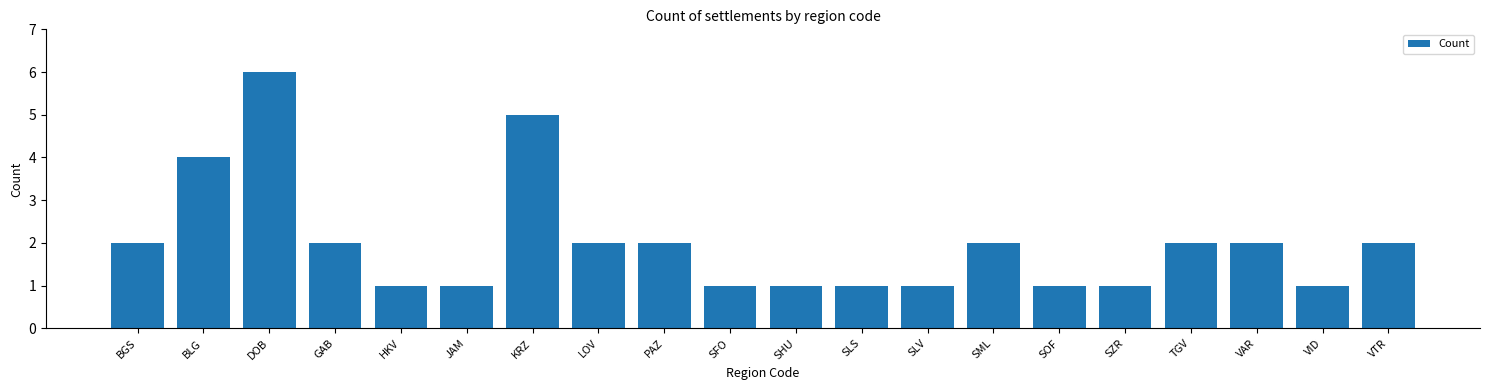

Reading right to left, extract all data points from this chart.

VTR=2	VID=1	VAR=2	TGV=2	SZR=1	SOF=1	SML=2	SLV=1	SLS=1	SHU=1	SFO=1	PAZ=2	LOV=2	KRZ=5	JAM=1	HKV=1	GAB=2	DOB=6	BLG=4	BGS=2